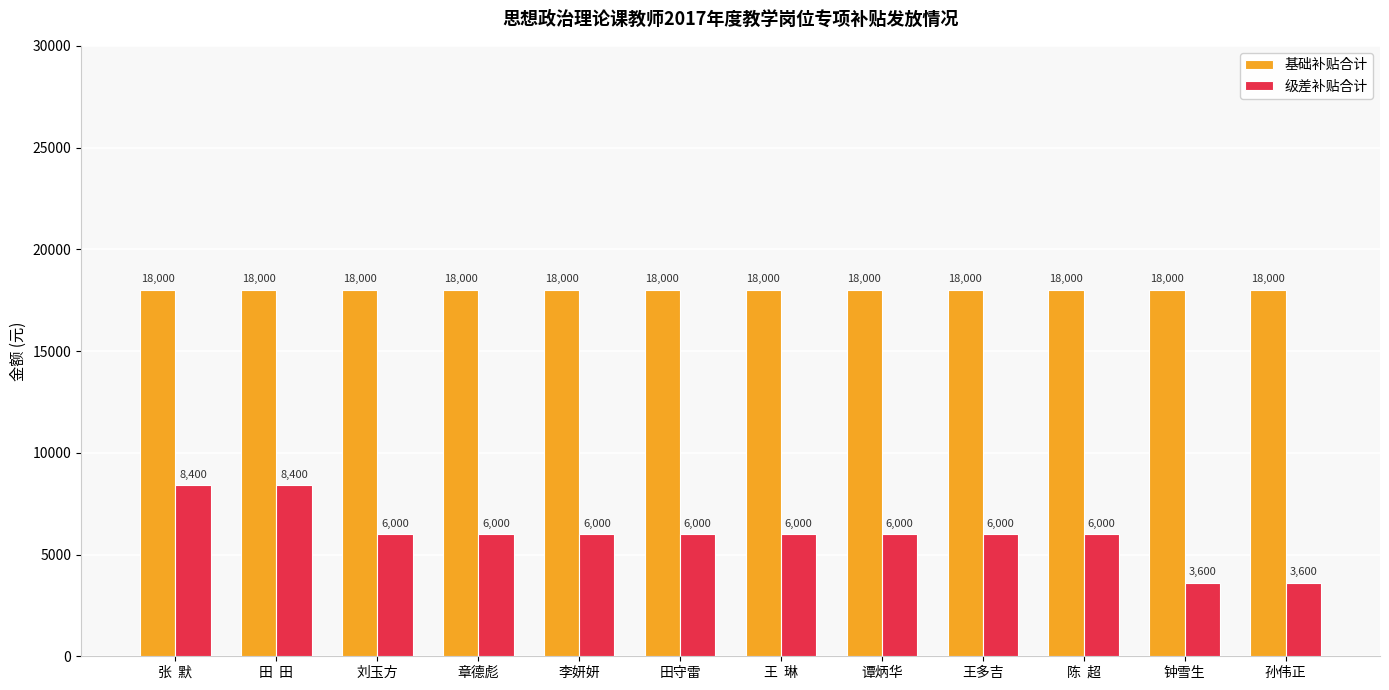

What is the minimum value shown in the chart?

3600